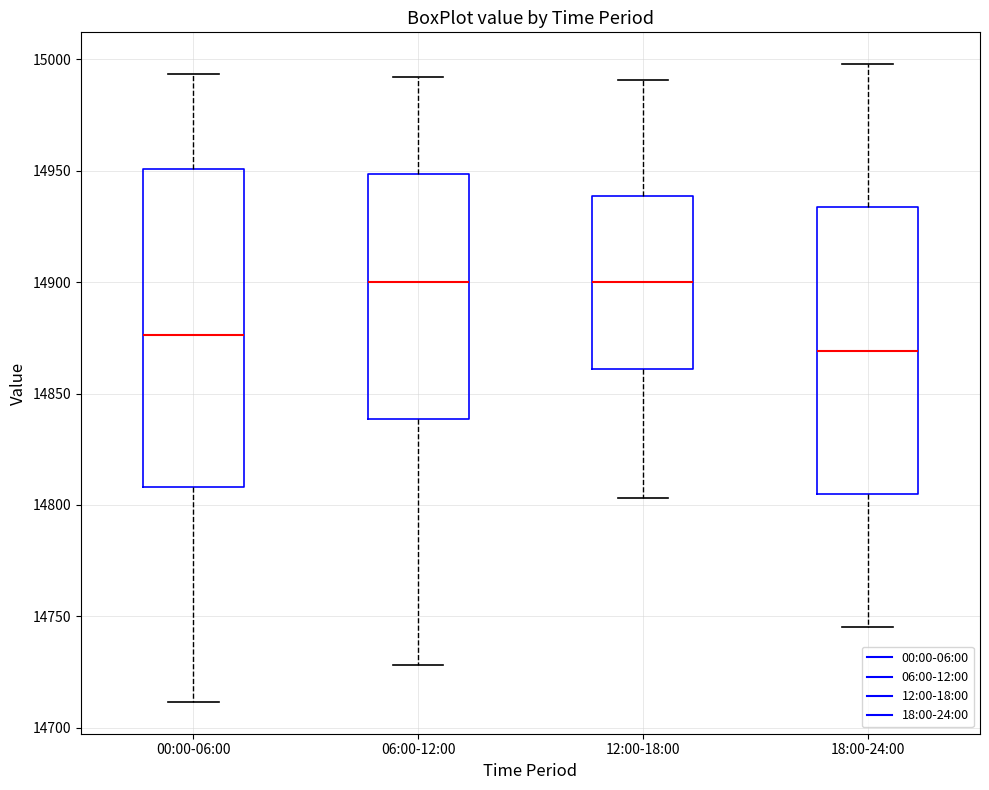

Reading left to right, read every box against the y-axis: the position of its median line, the range the box covers, and the ends of its whiskers. The values are not printed on the chart, so give them approximately, as read against the axis.

00:00-06:00: median 14875, box 14810 to 14950, whiskers 14710 to 14995
06:00-12:00: median 14900, box 14840 to 14950, whiskers 14730 to 14990
12:00-18:00: median 14900, box 14860 to 14940, whiskers 14805 to 14990
18:00-24:00: median 14870, box 14805 to 14935, whiskers 14745 to 15000